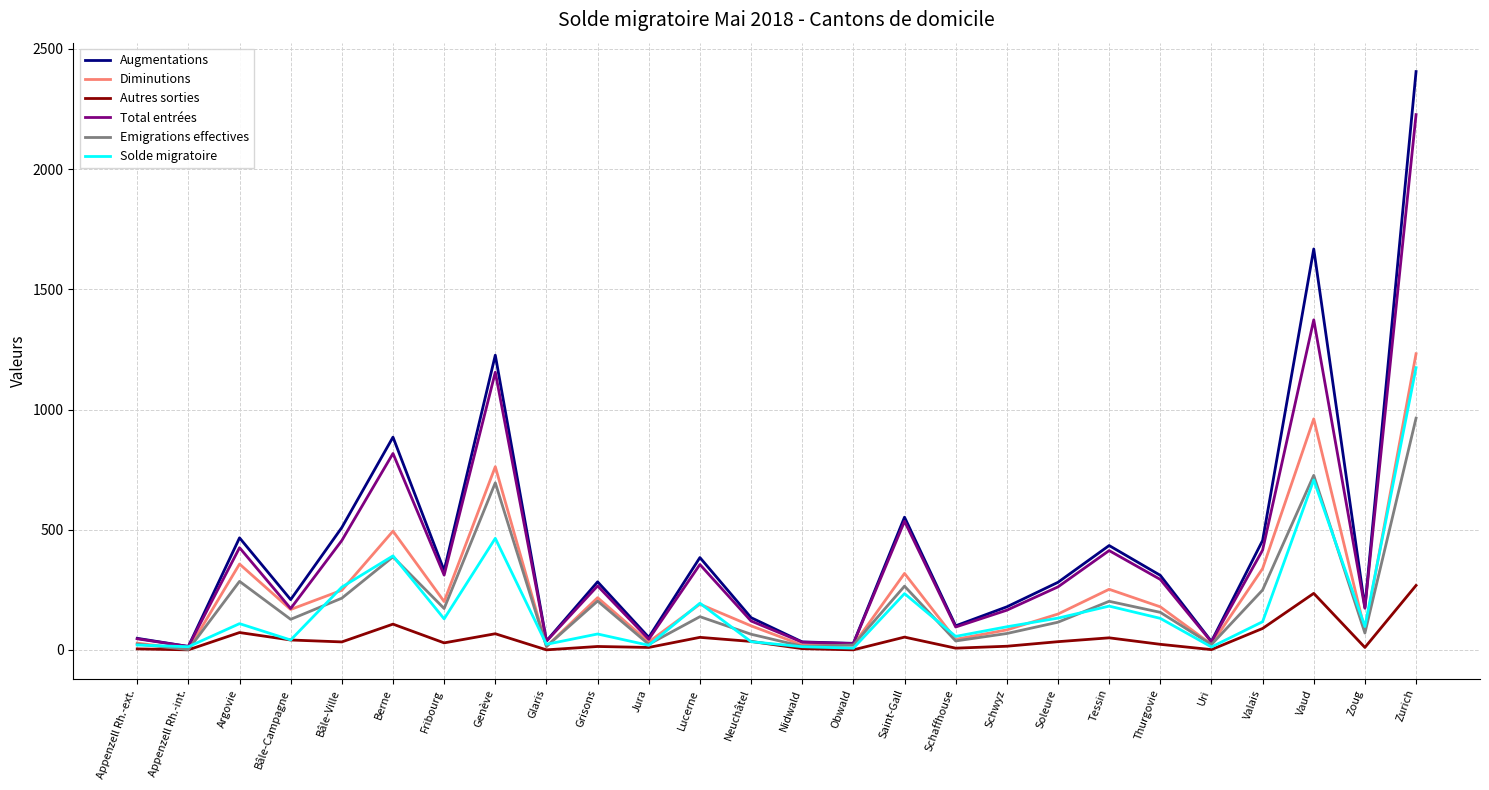

Read the Augmentations value at Zurich, to the nearest 10.

2410